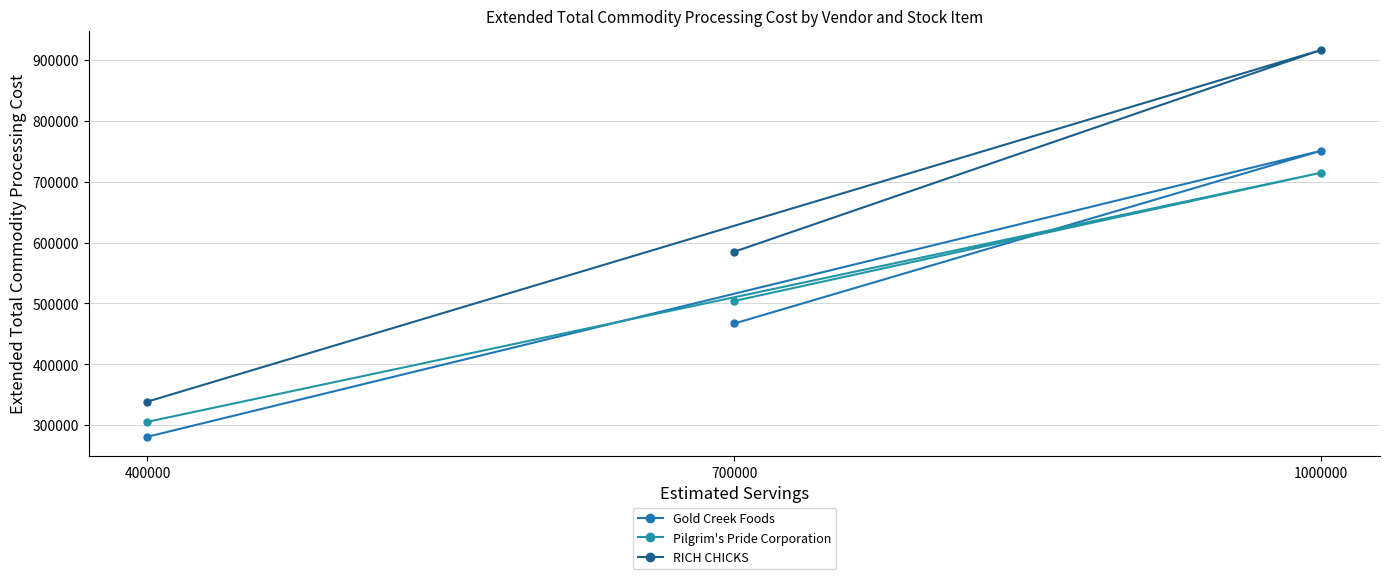

Reading left to right, what are all the values shown in this chart?

Gold Creek Foods: 467069.0	751108.6	280896.6
Pilgrim's Pride Corporation: 504172.6	715004.0	305462.0
RICH CHICKS: 585088.3	916843.8	338678.2